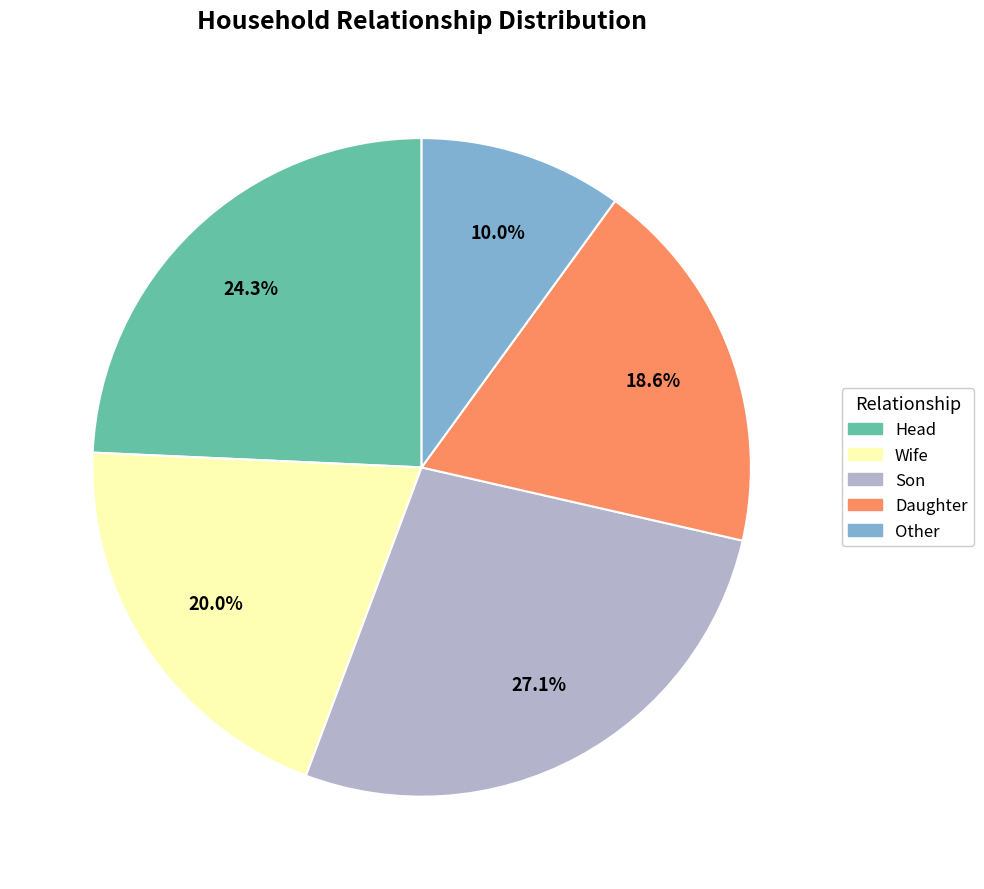

How many segments does this pie chart have?

5